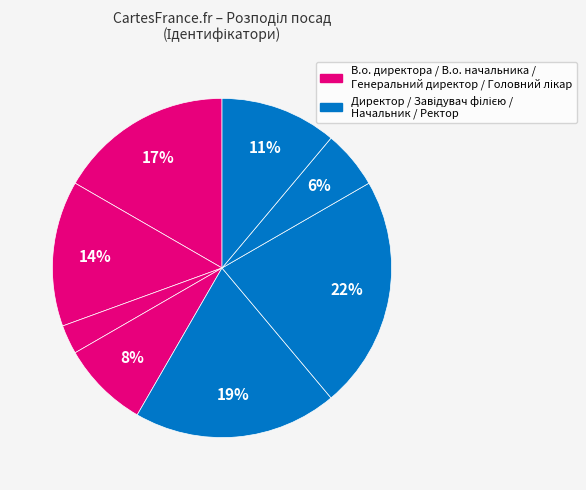

How many segments does this pie chart have?

8